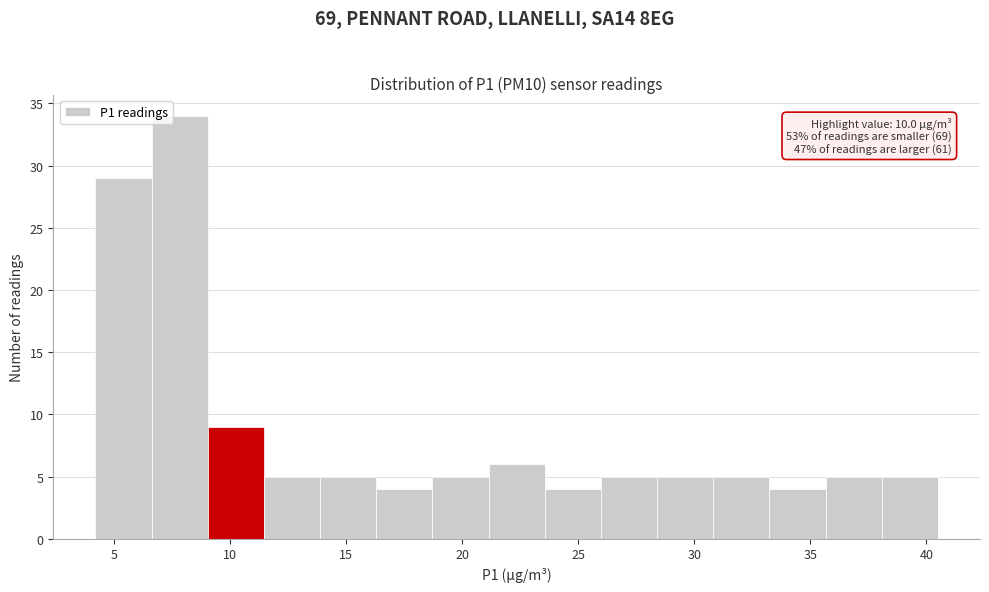

Over which range of the x-axis is the bar tallest?

6.5 to 9.0